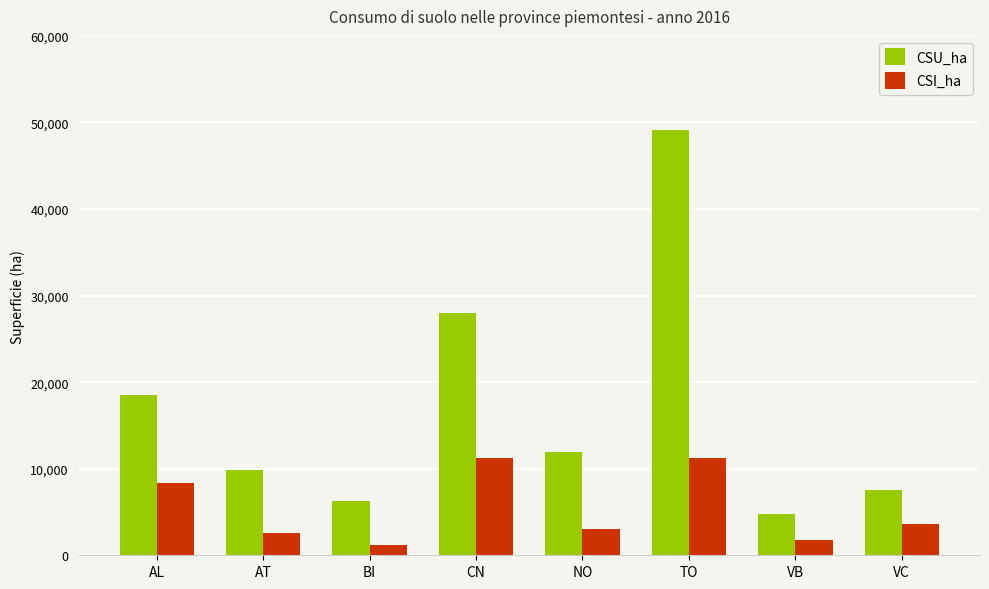

Between CN and VC, which series saw the biggest shift?

CSU_ha